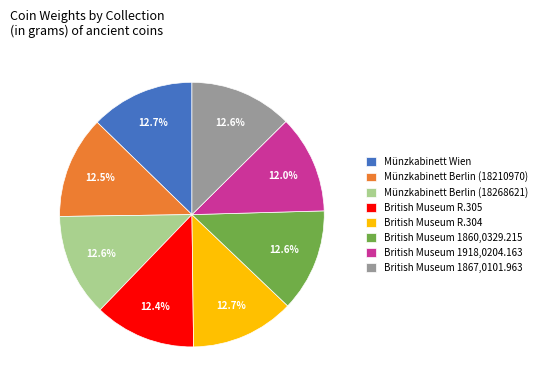

The British Museum 1860,0329.215 slice represents 13% of the pie. True or false?

True